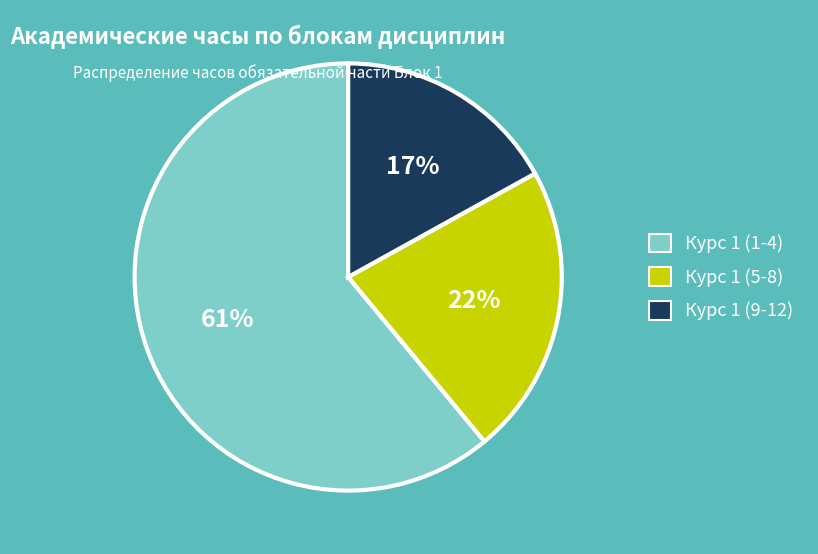

To the nearest percent, what is the average slice percentage?

33%